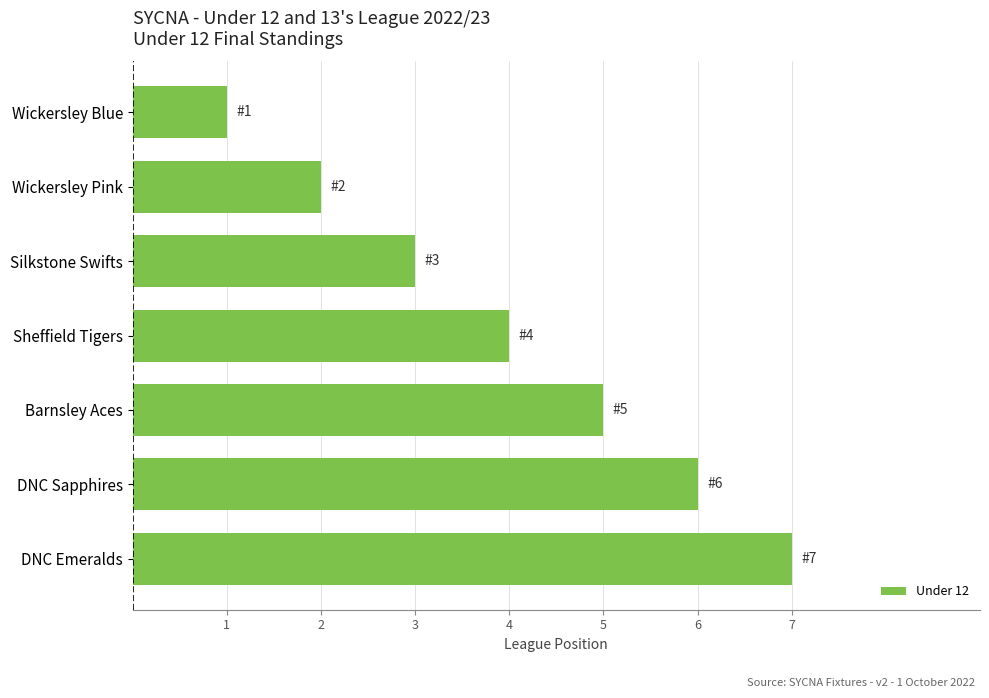

The chart shows a value of 0 at Wickersley Pink. True or false?

False